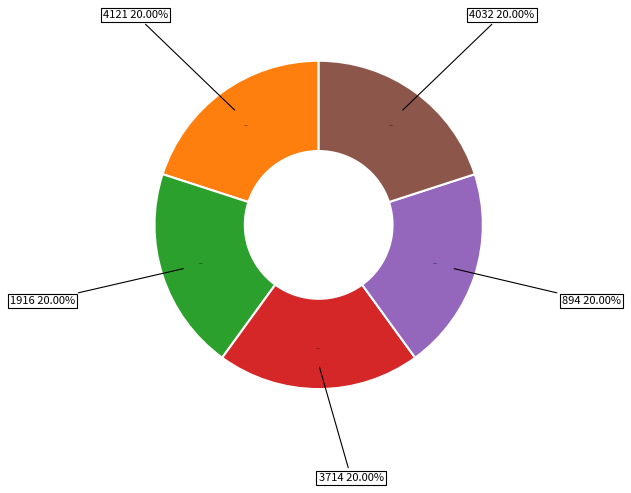

Is it true that 1916 is 27% of the pie?

False